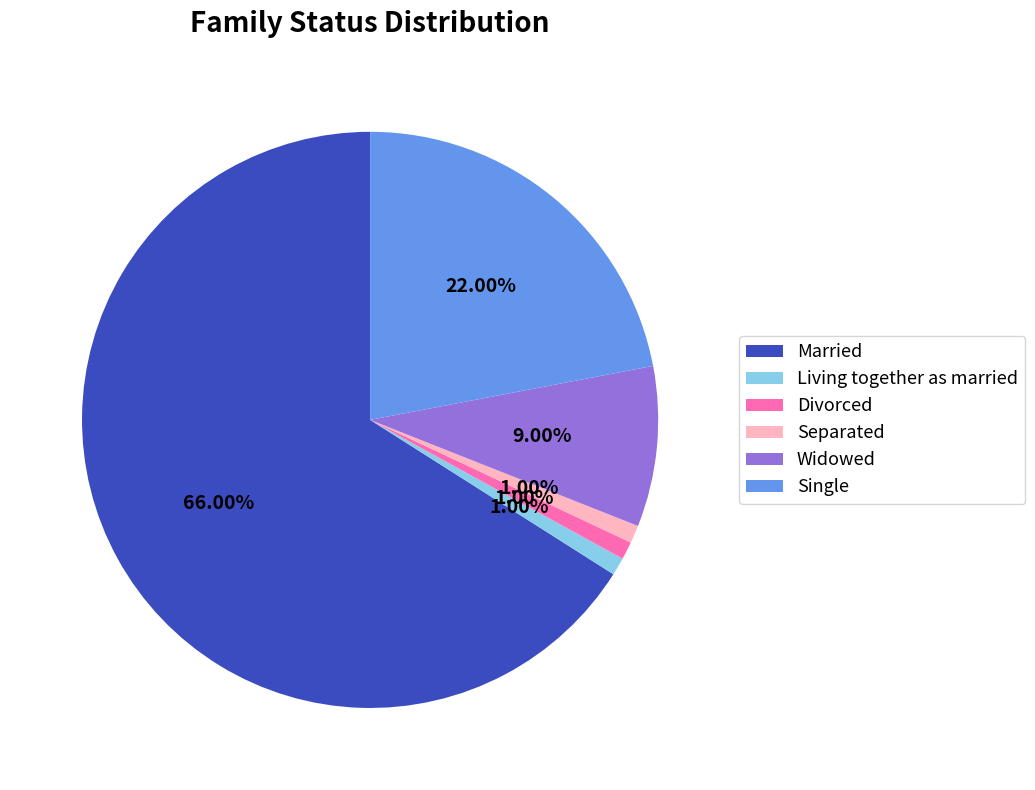

To the nearest percent, what is the combined percentage of Married and Separated?

67%